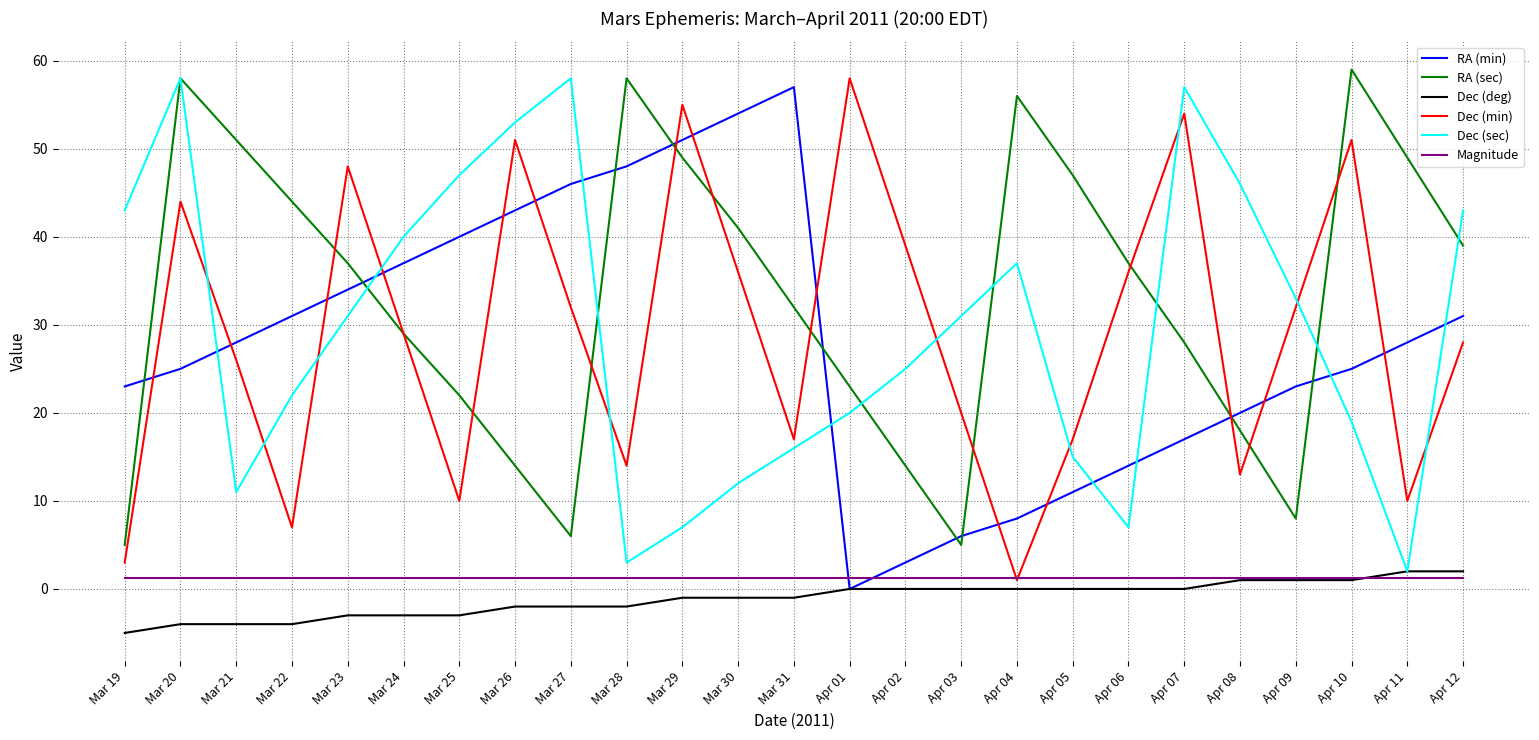

Where is RA (sec) nearest to the value 32?

Mar 31